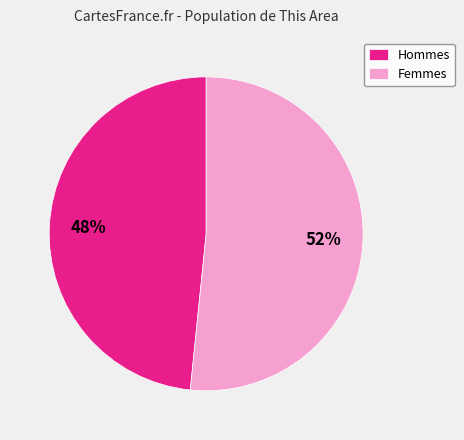

Does Hommes account for over 50% of the chart?

No